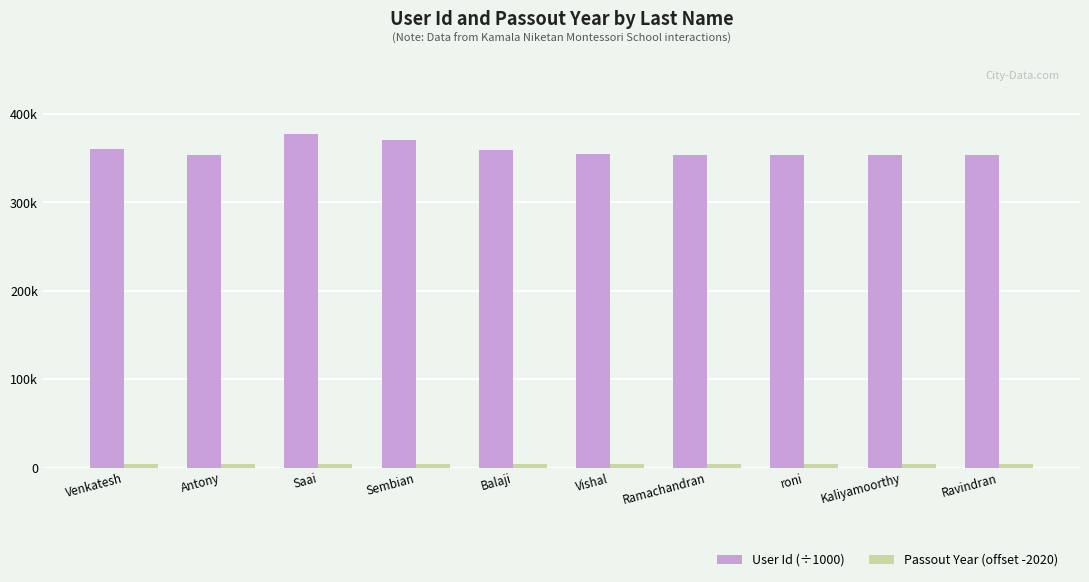

Does the chart contain stacked bars?

No